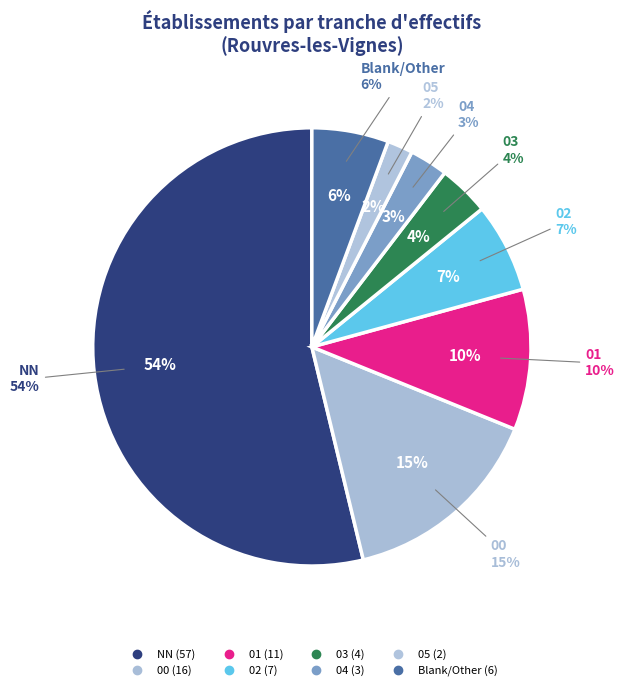

Which has a higher value, 05 or 01?

01